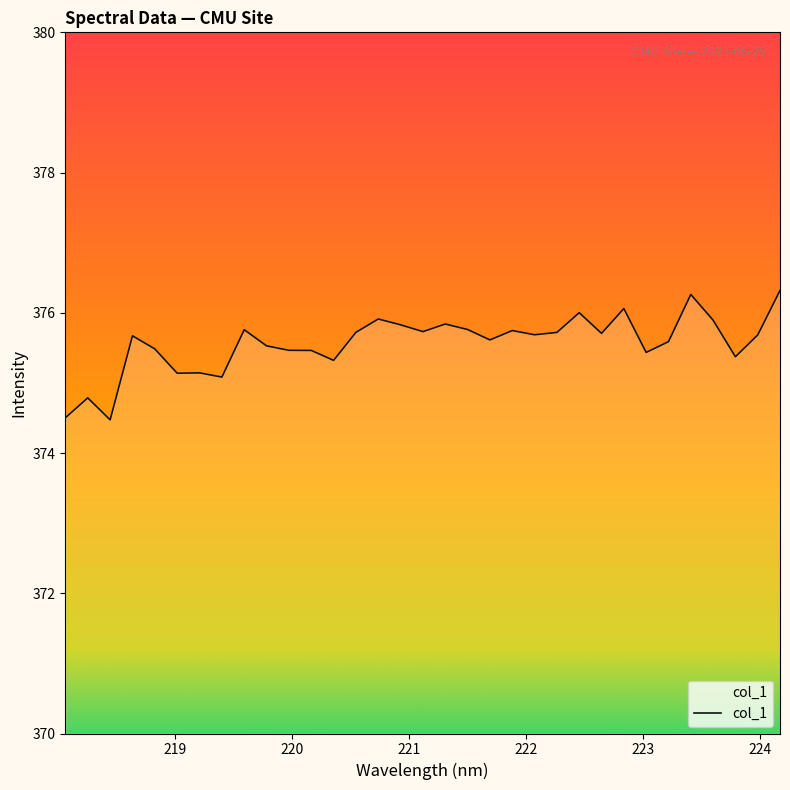

Does the chart display data point markers on the line(s)?

No